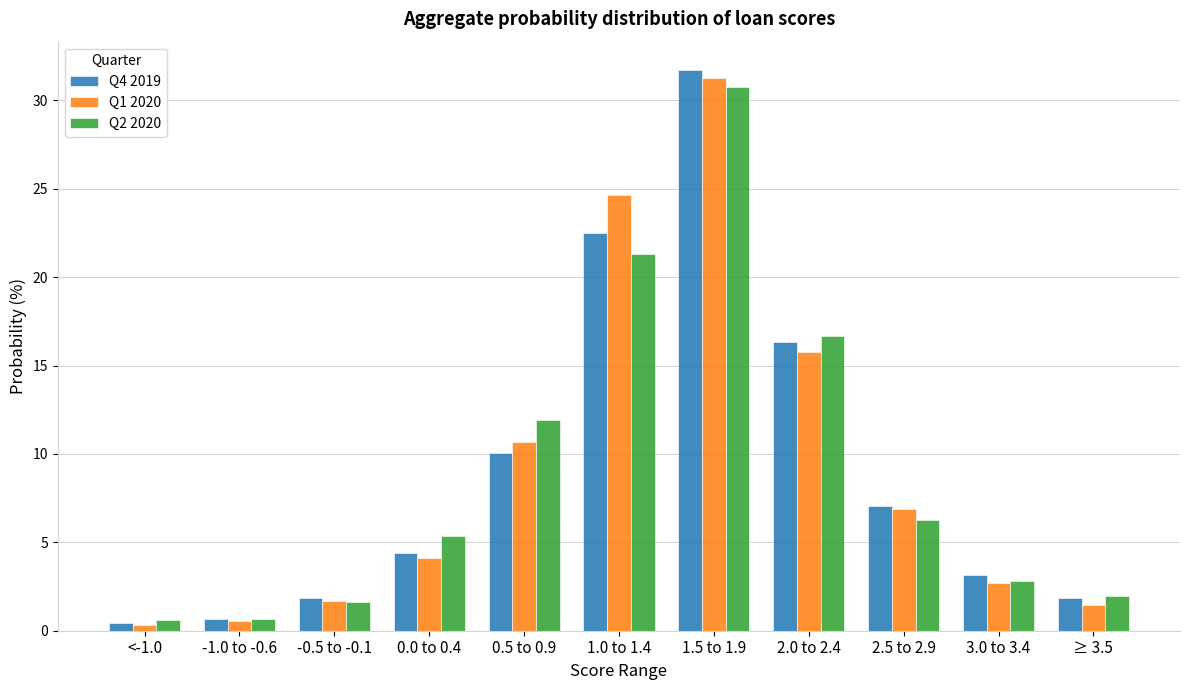

At which label is Q1 2020 closest to 15?

2.0 to 2.4